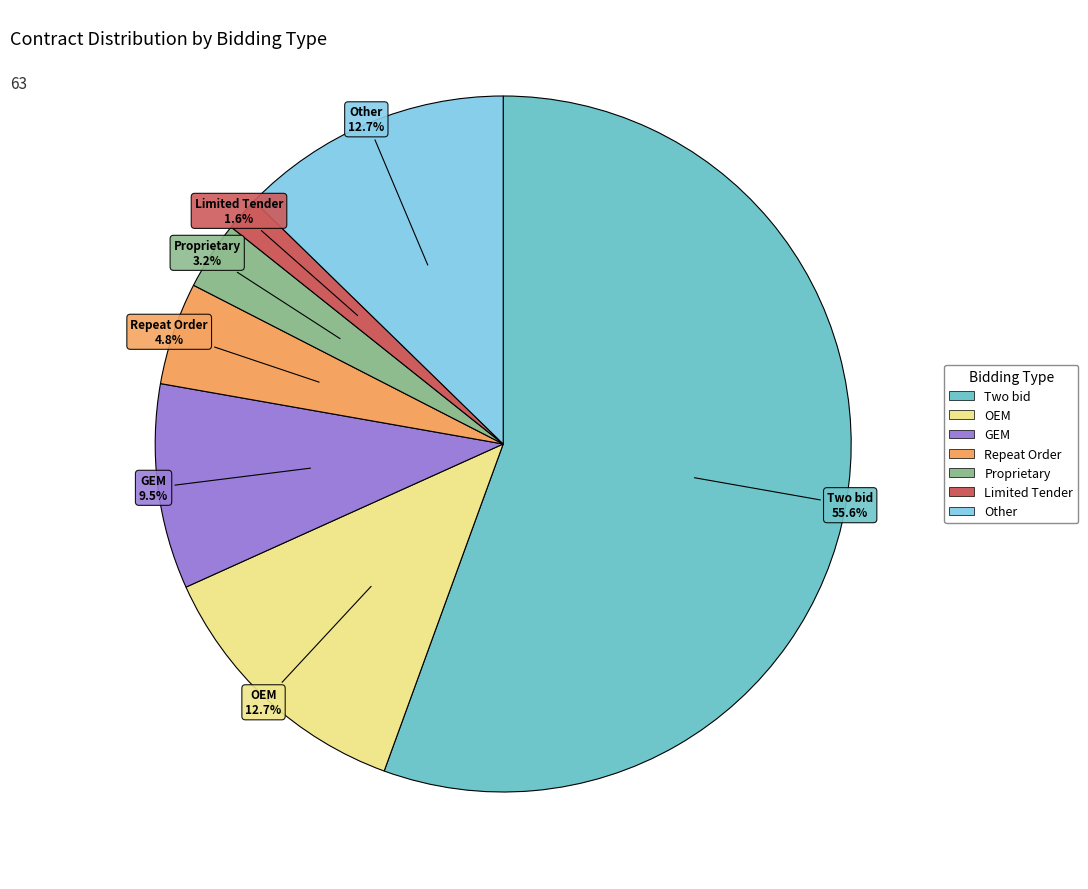

The Repeat Order slice represents 5% of the pie. True or false?

True